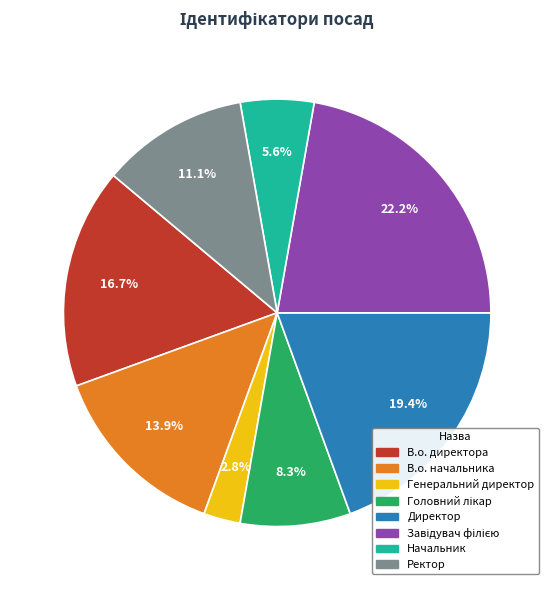

Count the number of slices in the pie.

8